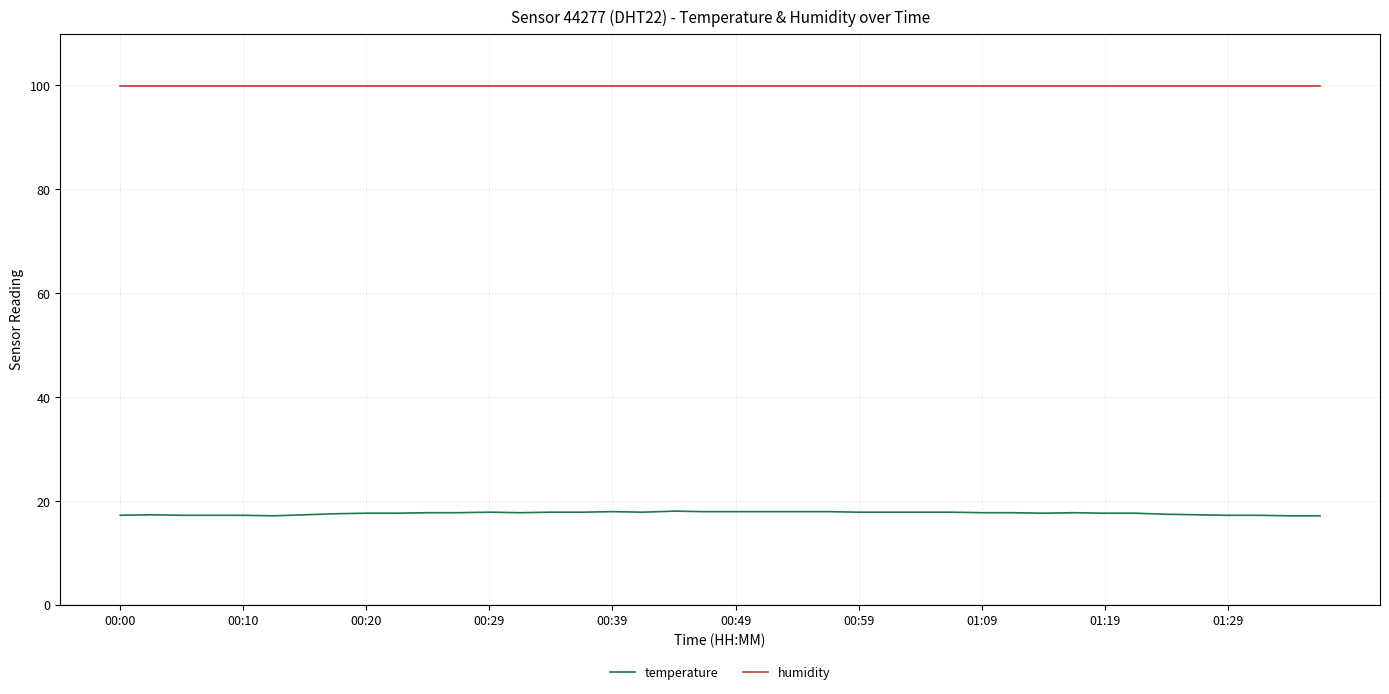

What is the difference between the maximum and minimum values in the temperature series?

0.9